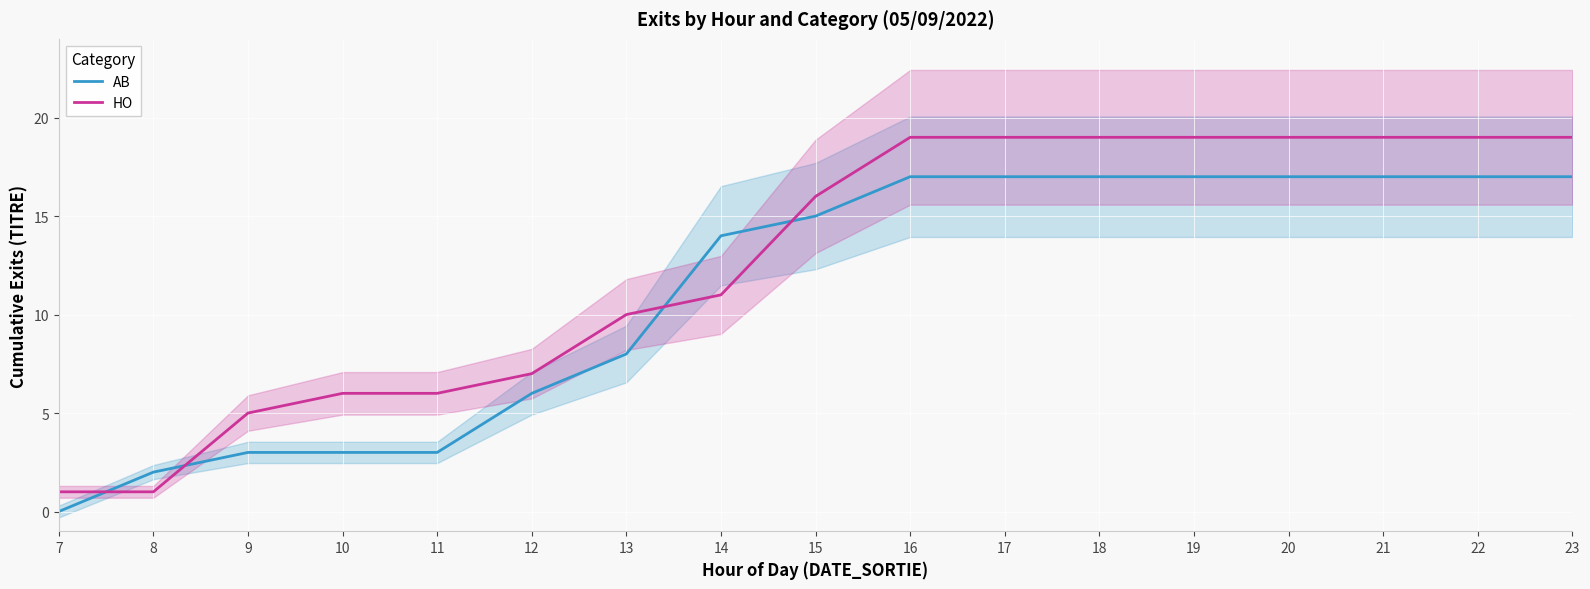

At which label does HO reach its peak?

16